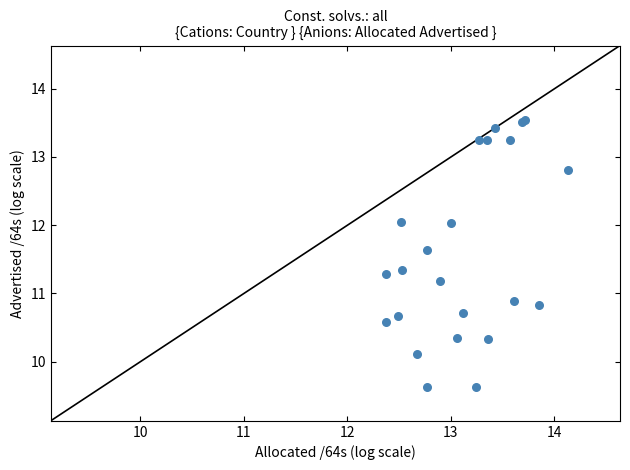

What Y value in the scatter plot is closest to 11?

10.9